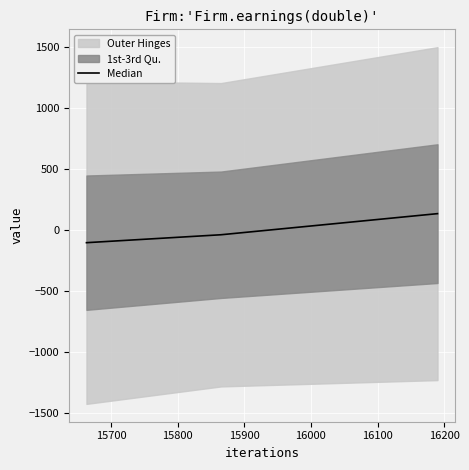

What is the highest value of the Median series?

137